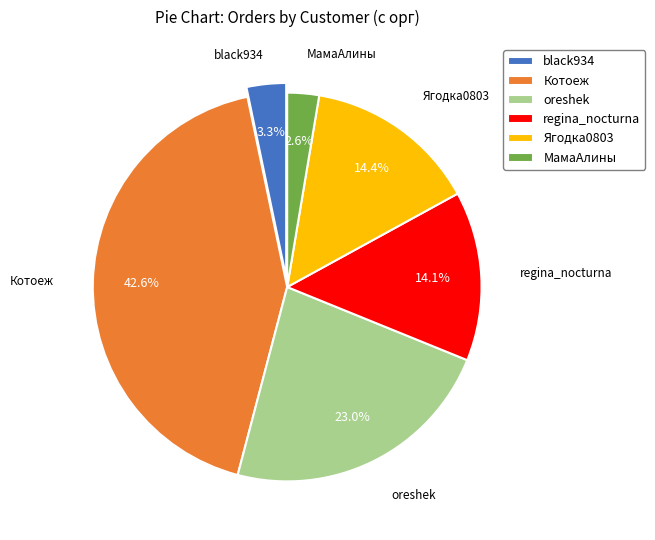

The regina_nocturna slice represents 14% of the pie. True or false?

True